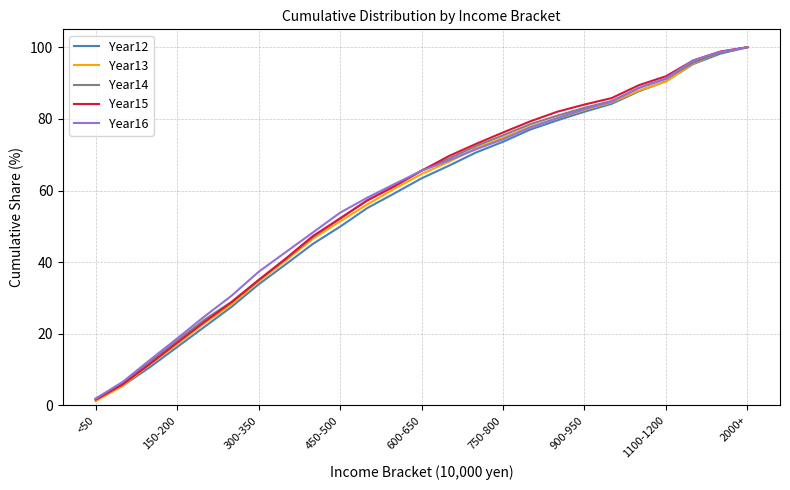

How many values in the Year13 series exceed 64?

13